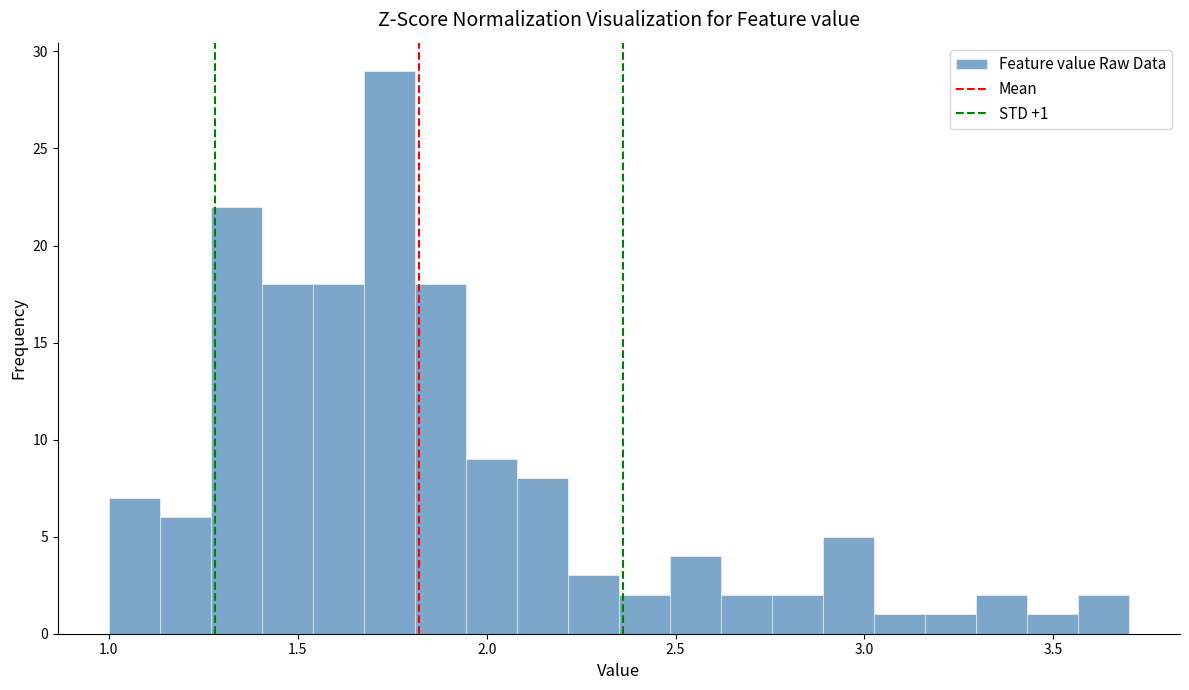

Read against the x-axis, roughly where is the centre of the tallest bar?

1.75